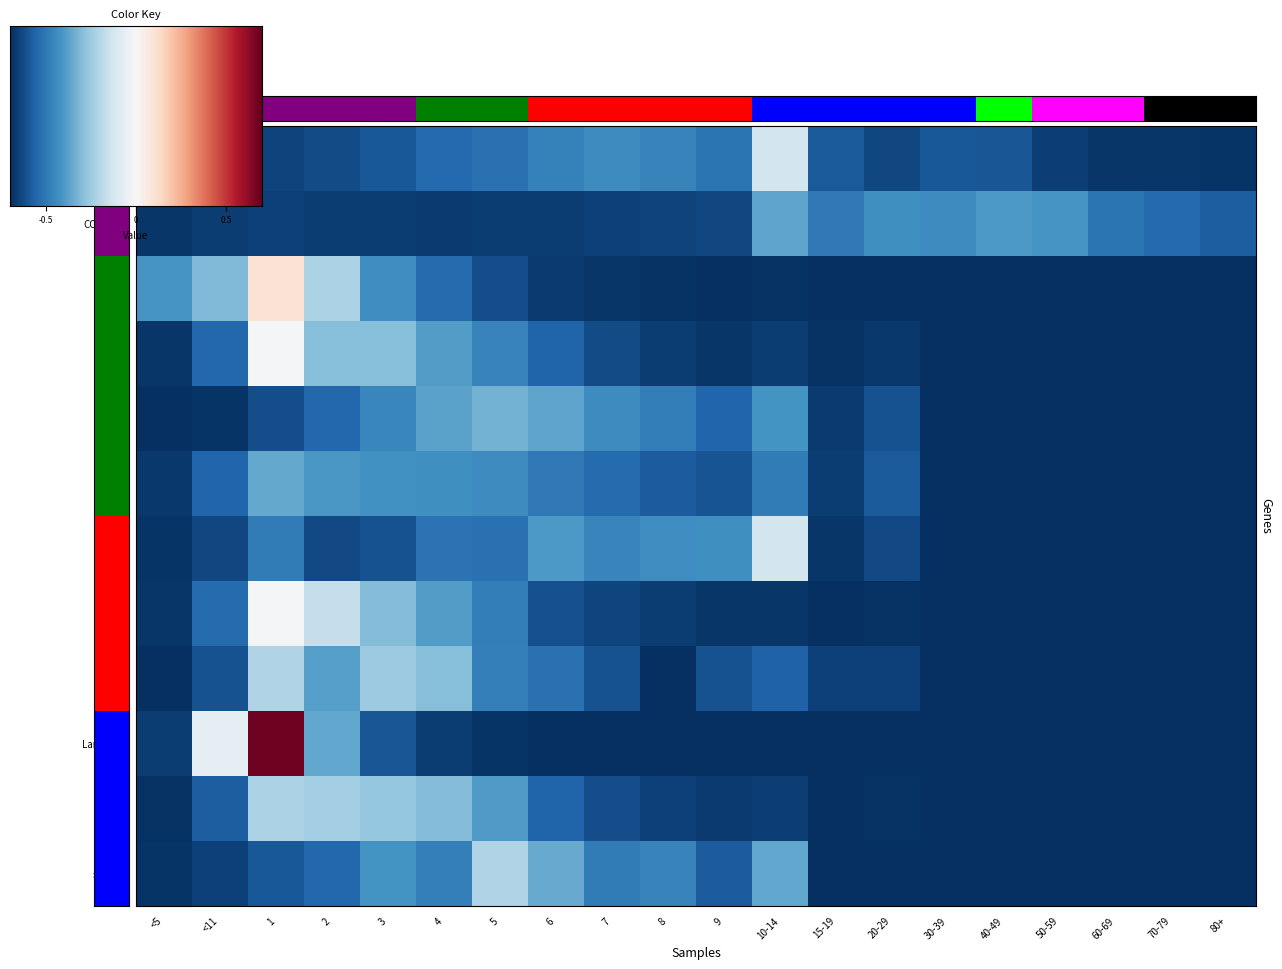

What is the sum of all CtGU values?

1.0